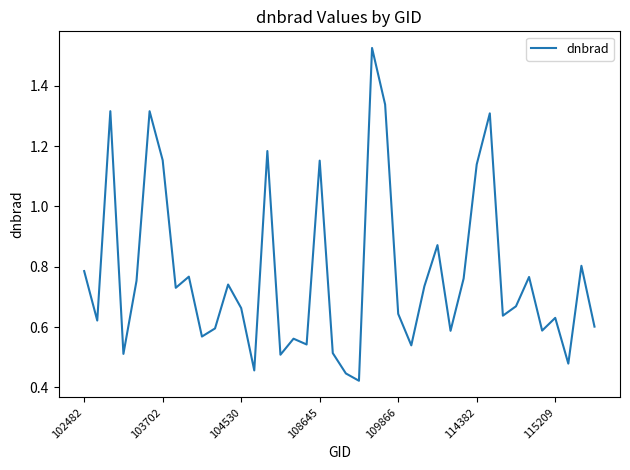

True or false: the data has more than 0 interior local peaks.

True